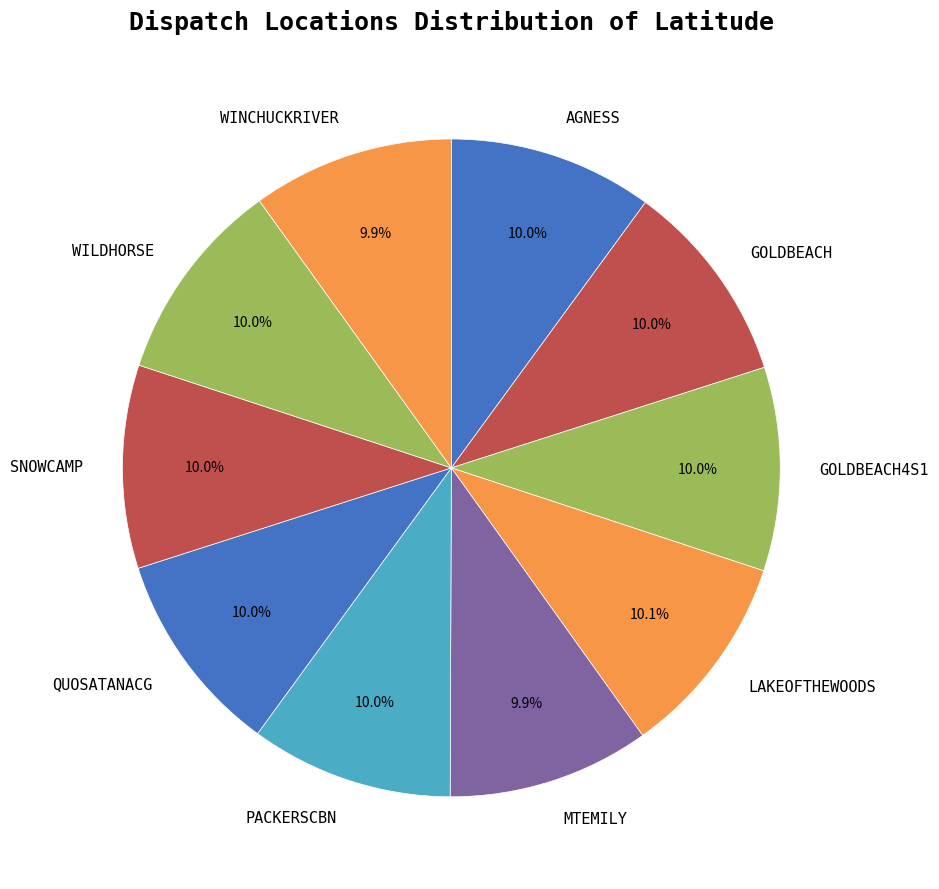

The WINCHUCKRIVER slice represents 10% of the pie. True or false?

True